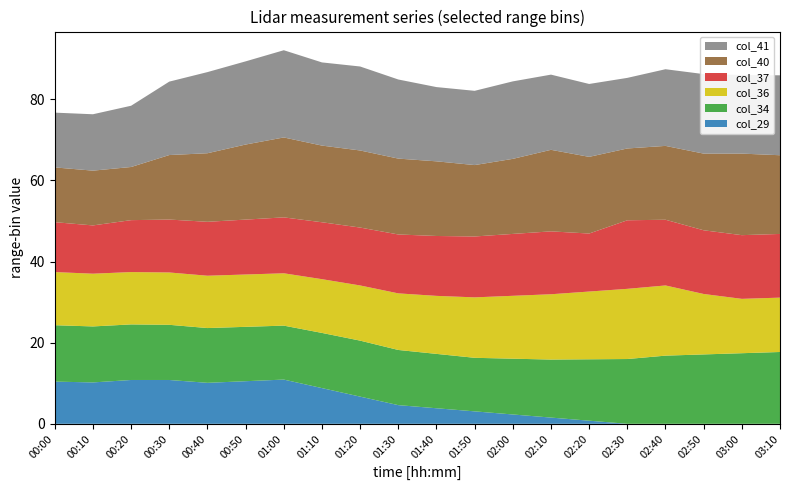

True or false: col_29 has a value of 2.3 at 02:00.

True